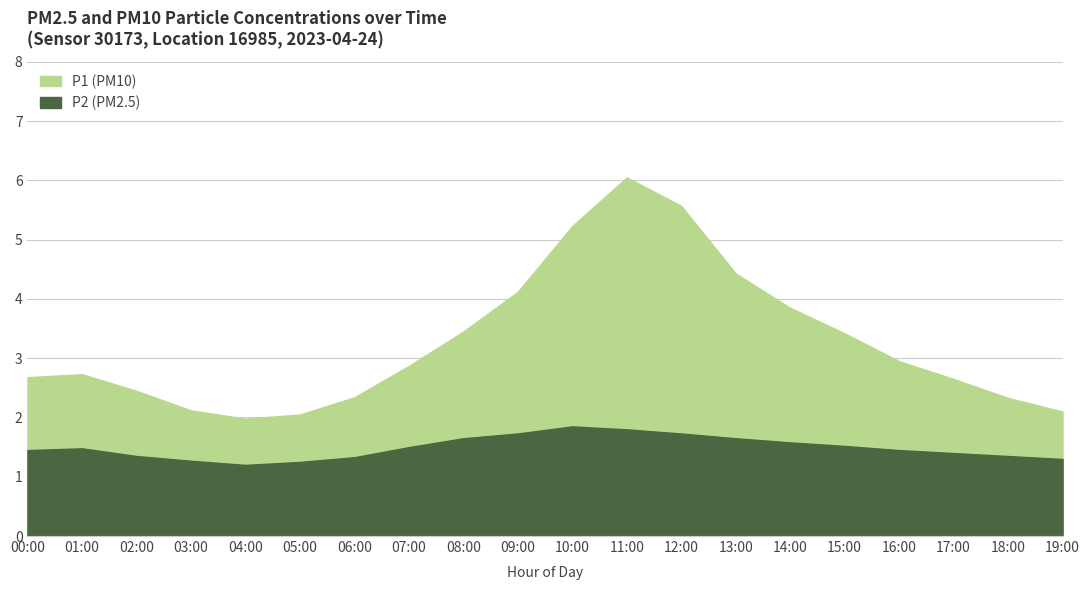

List the labels in order of P2 value, smallest first.

04:00, 05:00, 03:00, 19:00, 06:00, 02:00, 18:00, 17:00, 00:00, 16:00, 01:00, 07:00, 15:00, 14:00, 08:00, 13:00, 09:00, 12:00, 11:00, 10:00